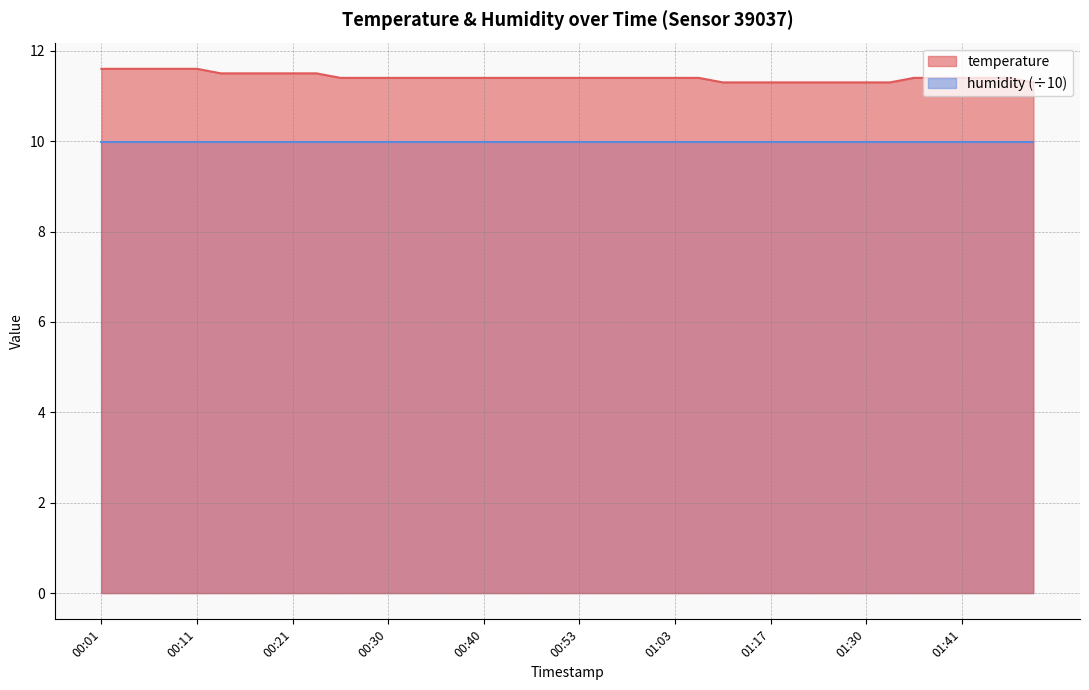

Reading left to right, extract all data points from this chart.

11.6	11.6	11.6	11.6	11.6	11.5	11.5	11.5	11.5	11.5	11.4	11.4	11.4	11.4	11.4	11.4	11.4	11.4	11.4	11.4	11.4	11.4	11.4	11.4	11.4	11.4	11.3	11.3	11.3	11.3	11.3	11.3	11.3	11.3	11.4	11.4	11.4	11.4	11.4	11.3